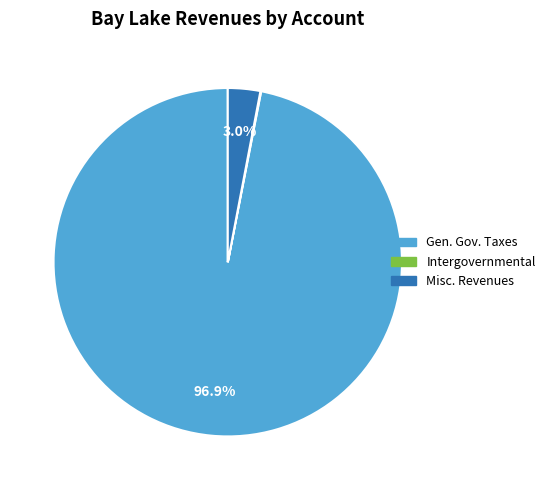

Is there a majority slice in this chart?

Yes